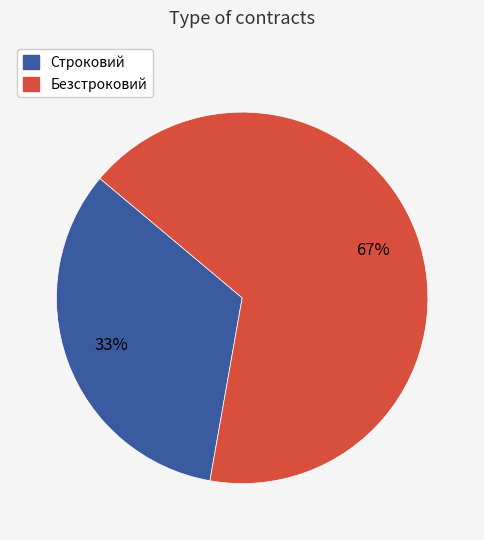

Rank the categories by value from highest to lowest.

Безстроковий, Строковий